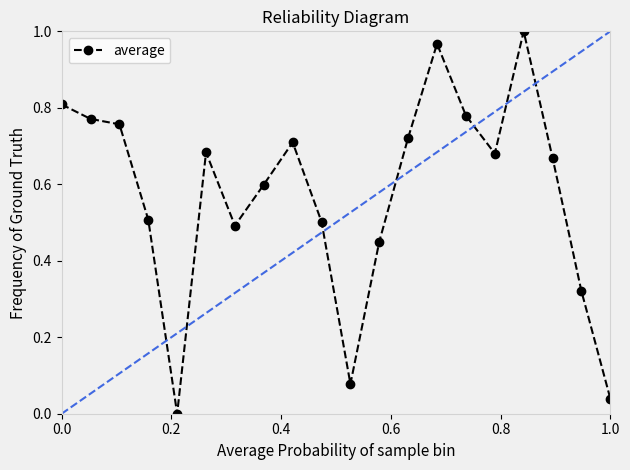

True or false: average has more than 0 points higher than both neighbors.

True